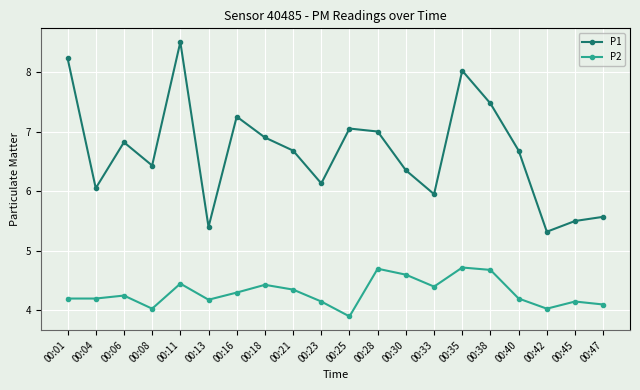

What is the spread (max minus min) of values at 00:47?

1.5